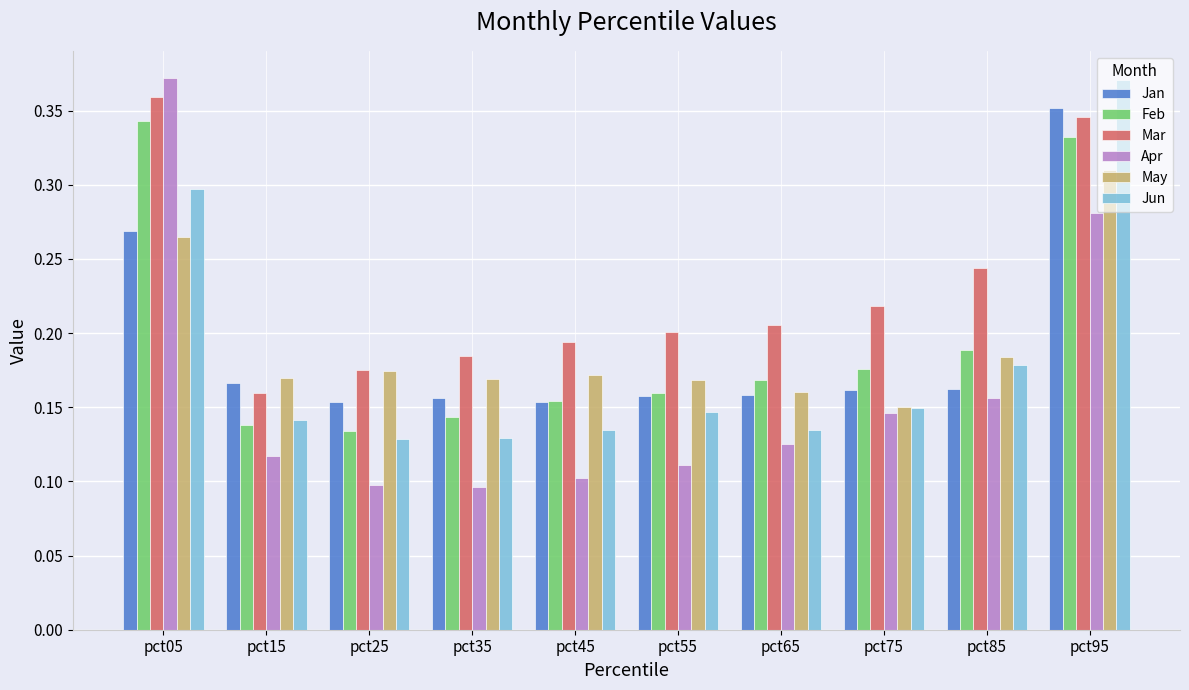

How many bars are there in total?

60